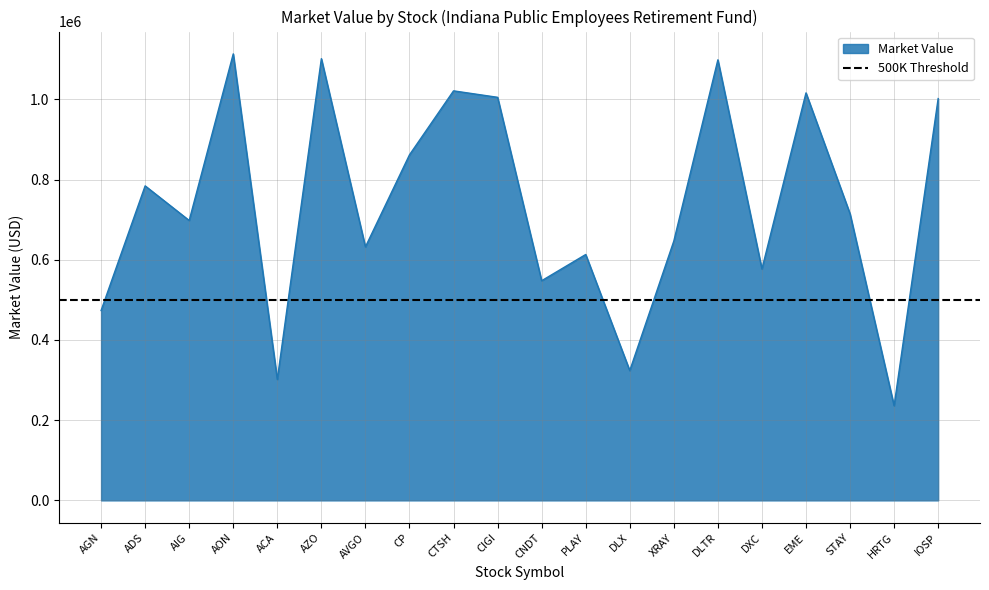

How many lines are shown in the chart?

1